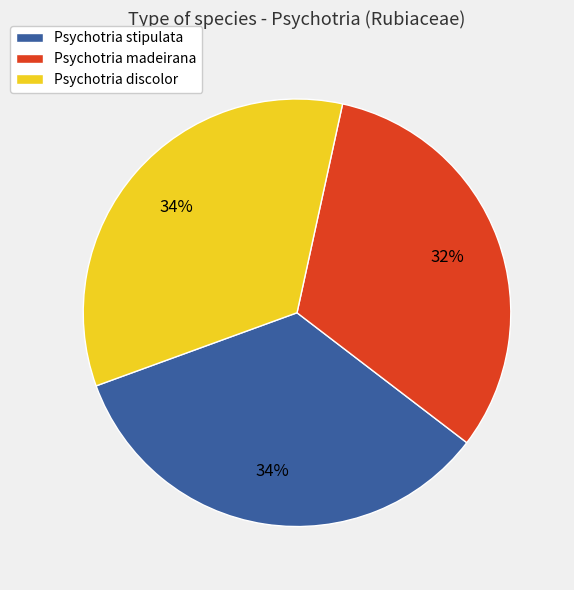

To the nearest percent, what is the combined percentage of Psychotria discolor and Psychotria madeirana?

66%